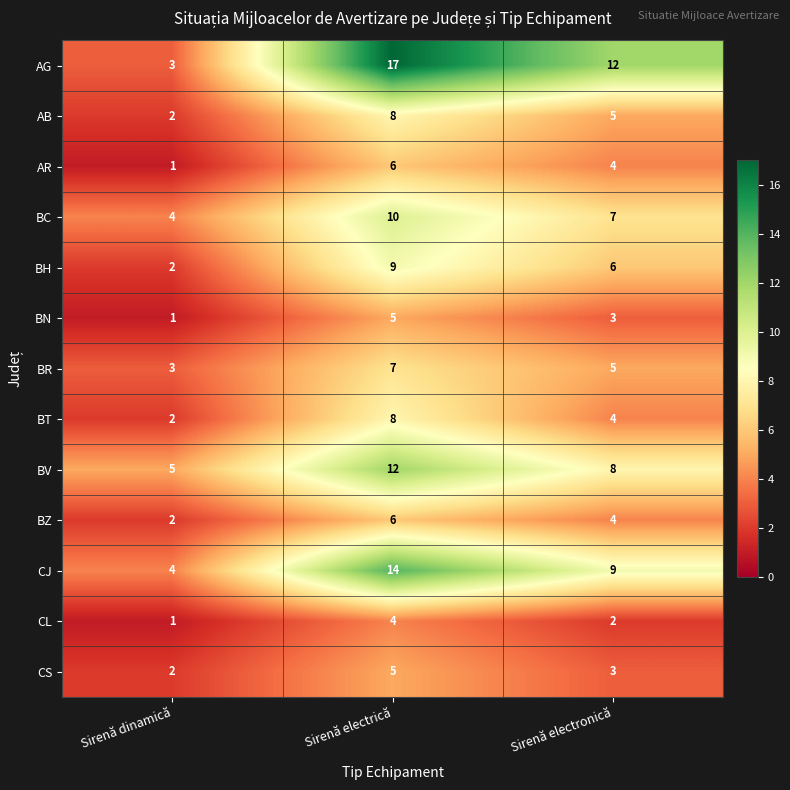

True or false: AG has a value of 12 at Sirenă electrică.

False